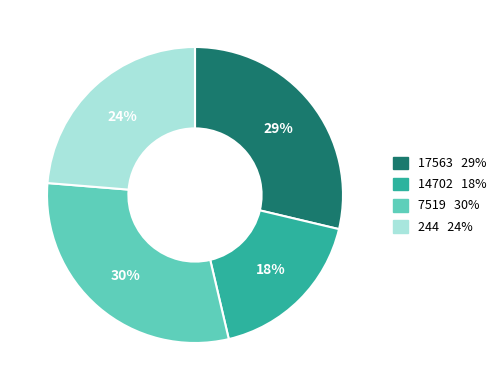

Rank the categories by value from highest to lowest.

7519, 17563, 244, 14702